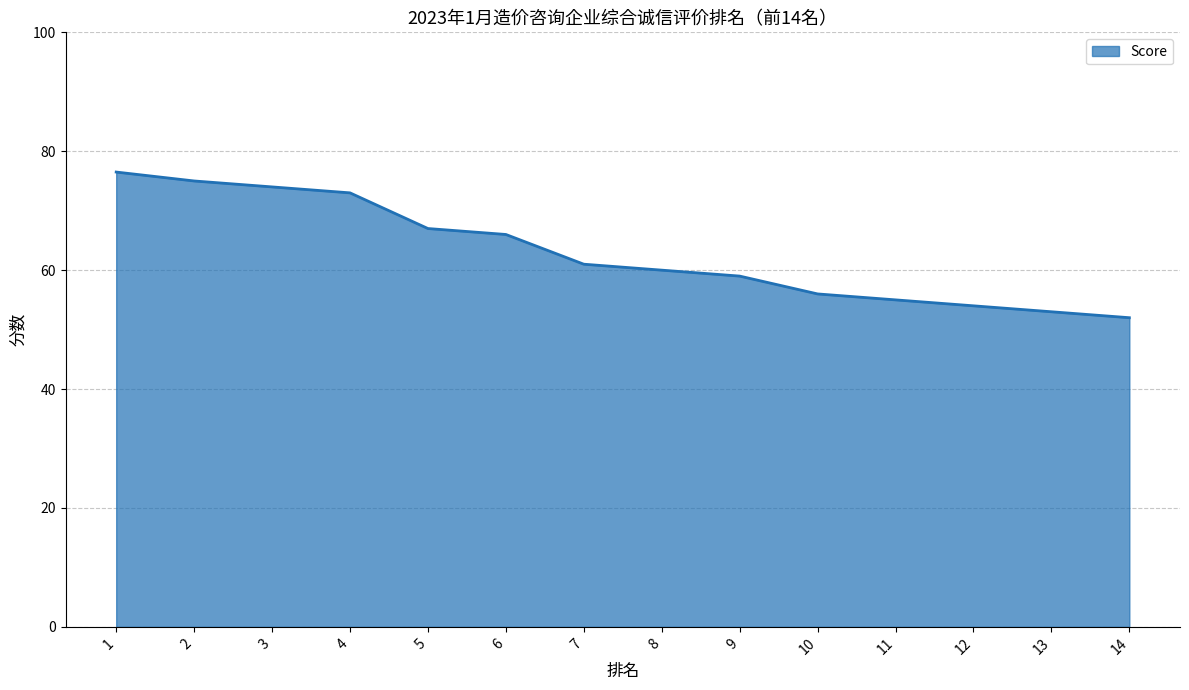

True or false: the data has more than 2 interior local peaks.

False